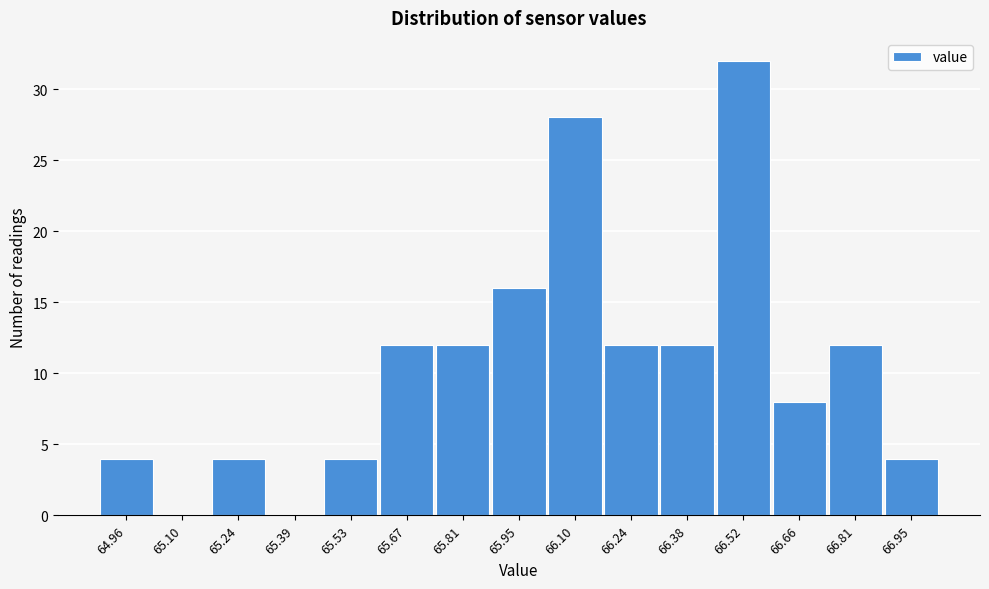

Reading left to right, extract all data points from this chart.

64.96=4	65.10=0	65.24=4	65.39=0	65.53=4	65.67=12	65.81=12	65.95=16	66.10=28	66.24=12	66.38=12	66.52=32	66.66=8	66.81=12	66.95=4